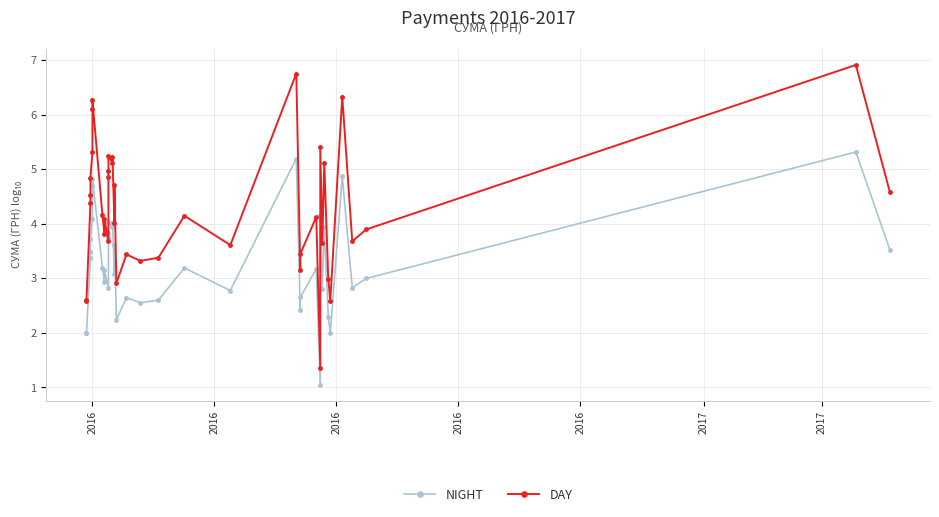

Which series has the widest spread of values?

DAY